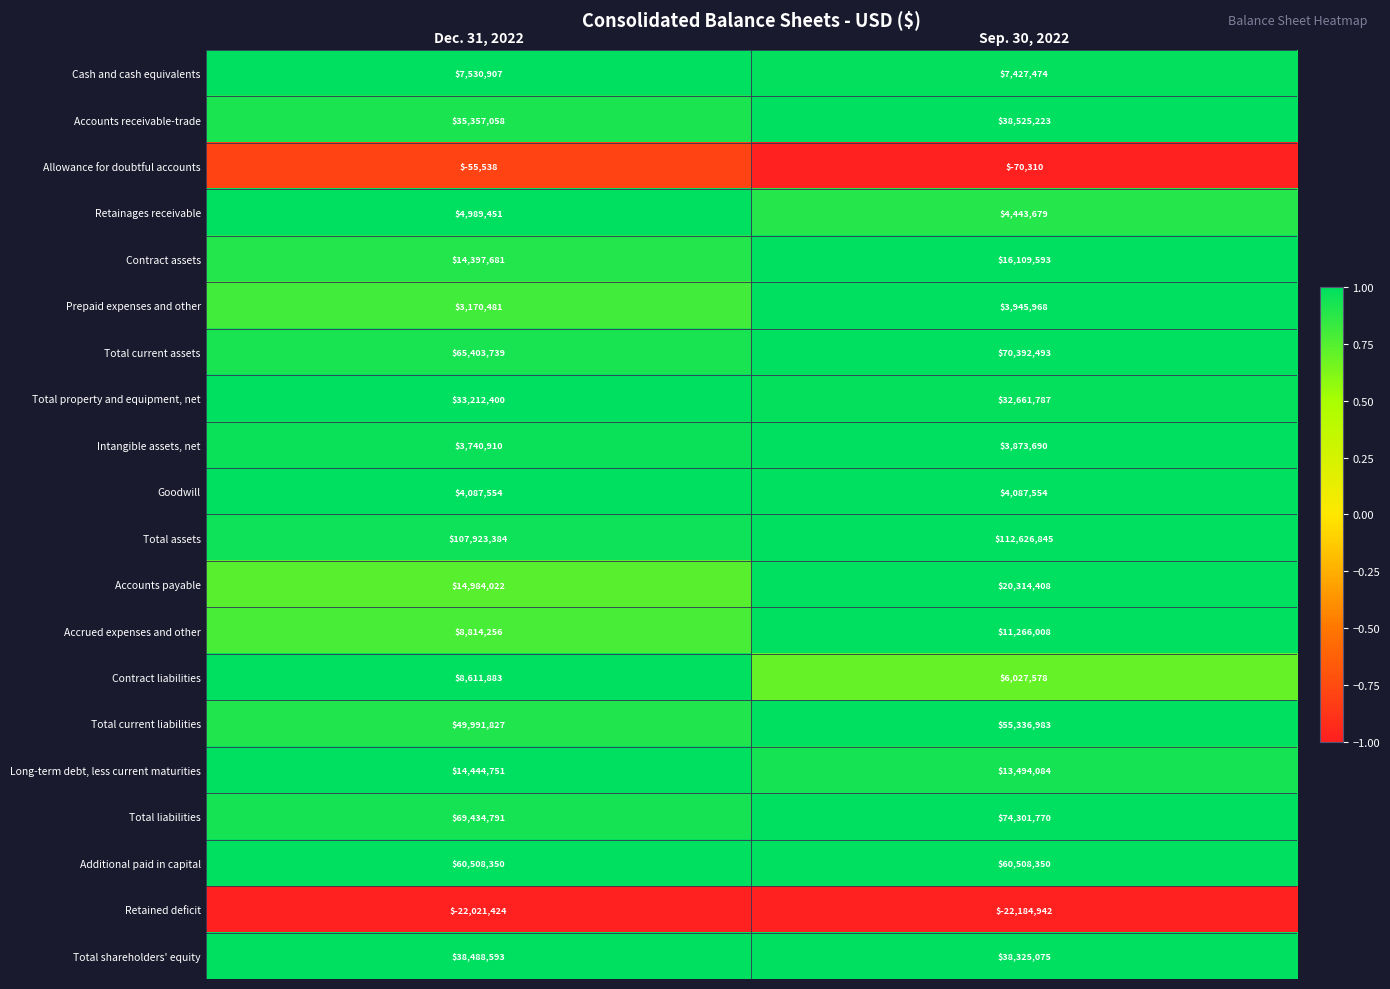

What is the difference between the Accrued expenses and other values at Dec. 31, 2022 and Sep. 30, 2022?

2451752